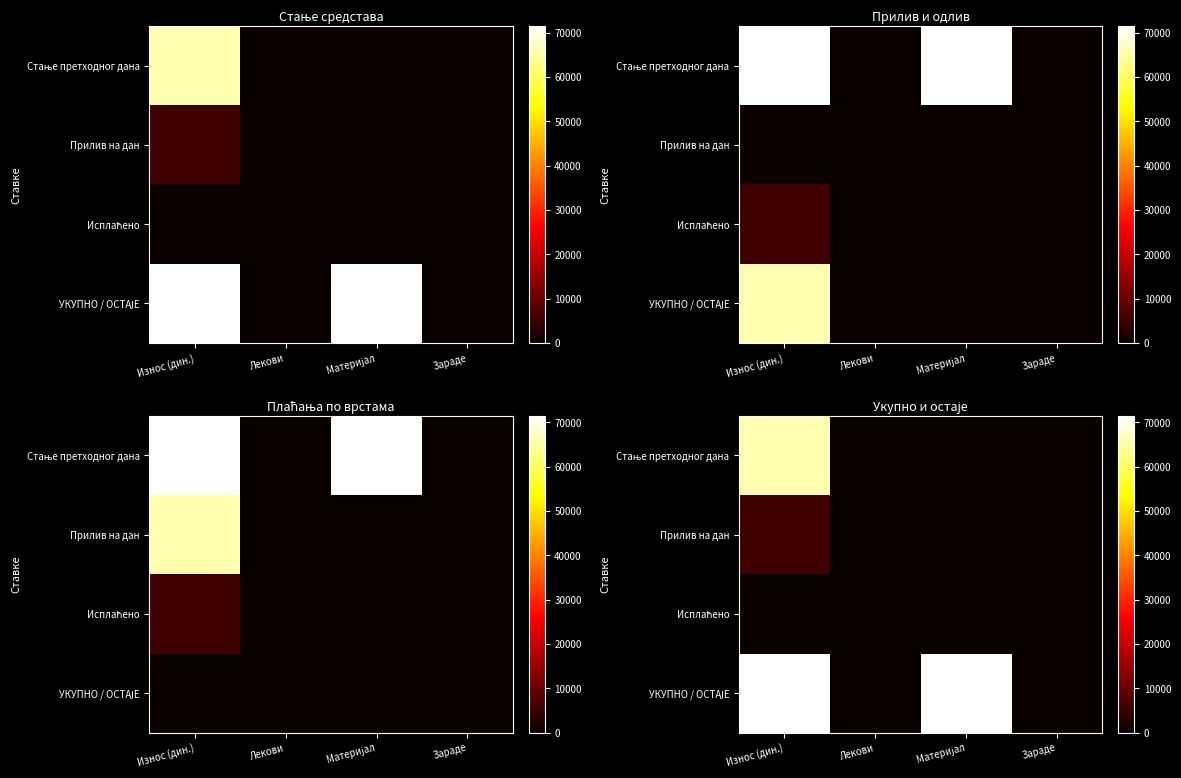

What is the maximum value for Стање претходног дана?

65873.9